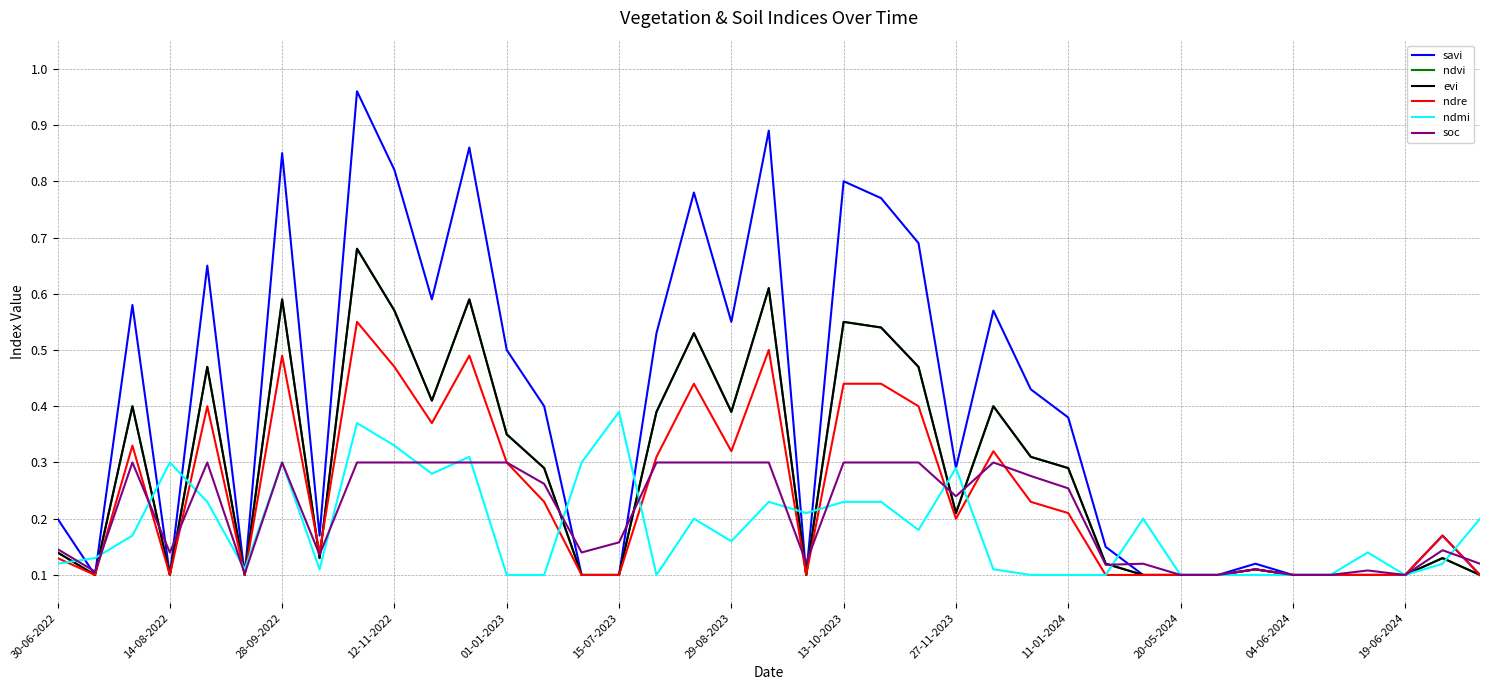

What is the smallest value displayed?

0.1